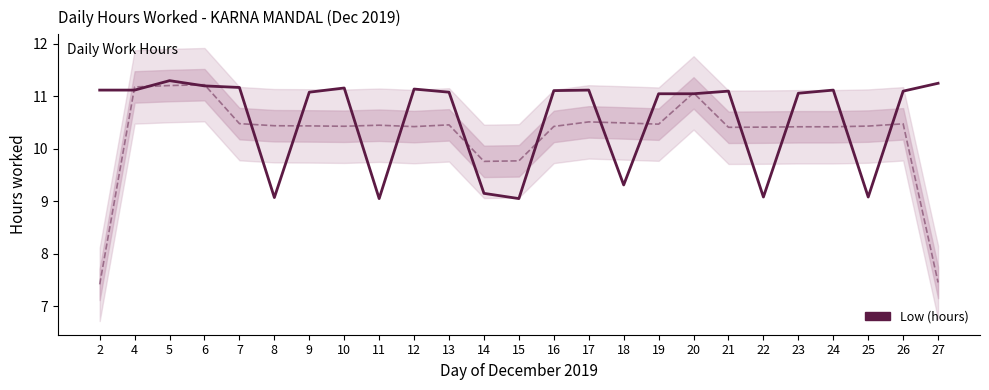

What is the average value?

10.6